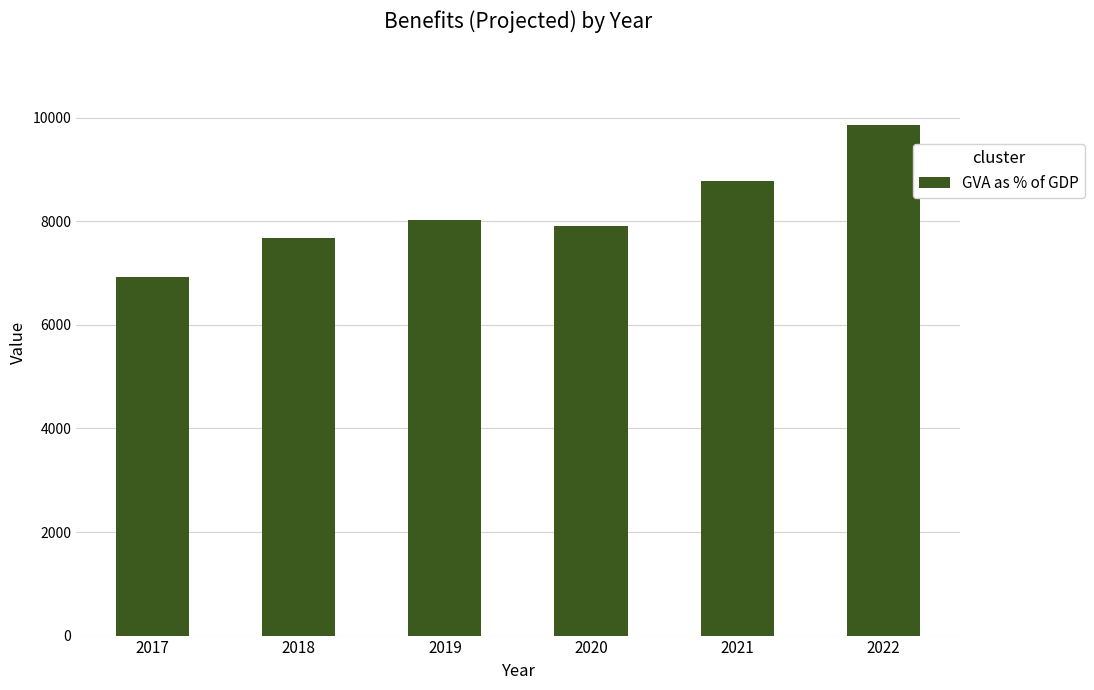

What is the approximate value at 2018?

7673.9